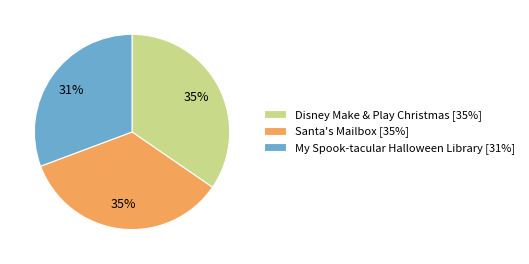

What is the smallest slice in the pie chart?

My Spook-tacular Halloween Library